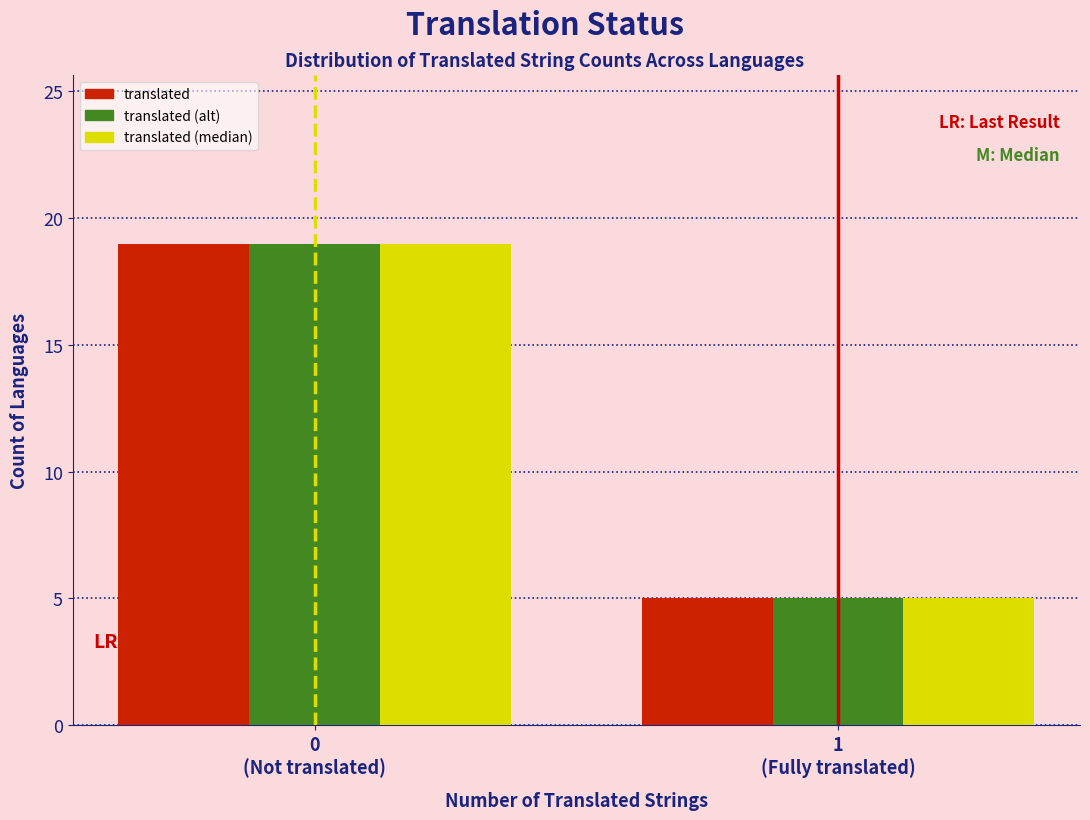

Reading left to right, list all the values displayed in this chart.

translated: 19	5
translated (alt): 19	5
translated (median): 19	5